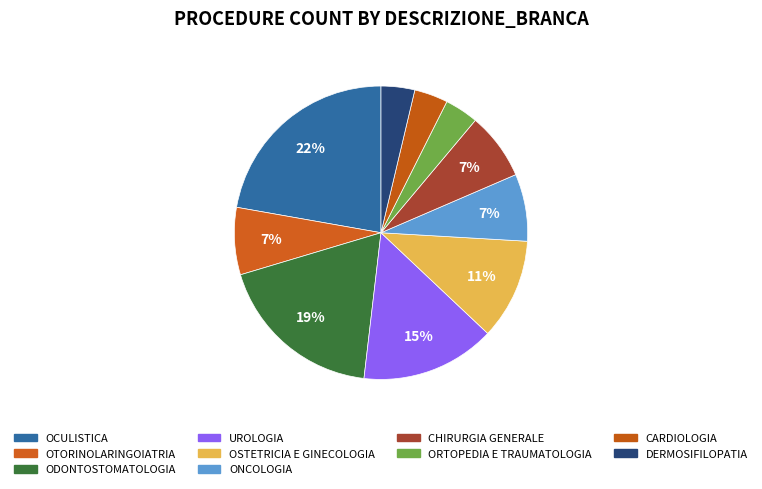

How many slices are in this pie chart?

10